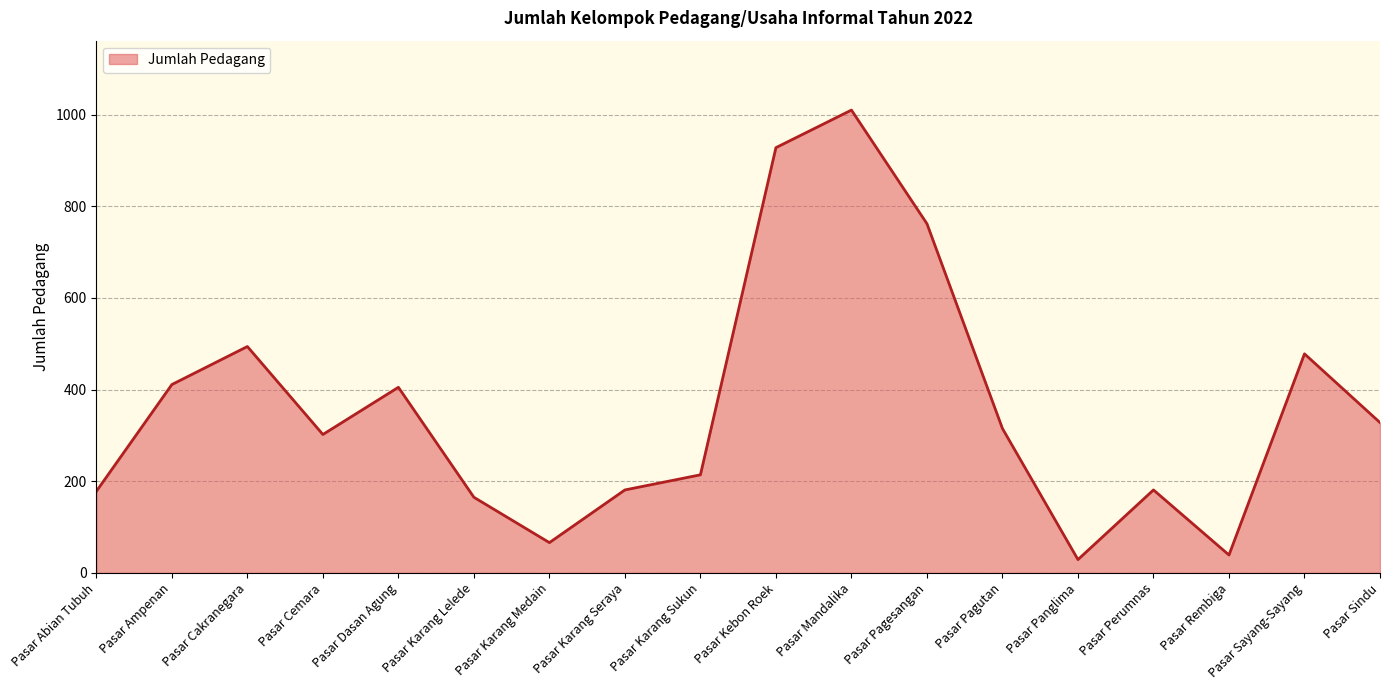

What is the change in value from Pasar Abian Tubuh to Pasar Mandalika?

+832